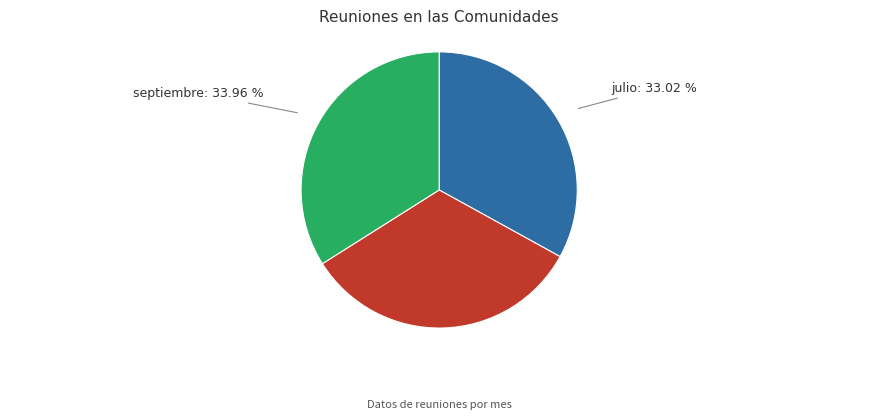

Does any single category account for the majority?

No